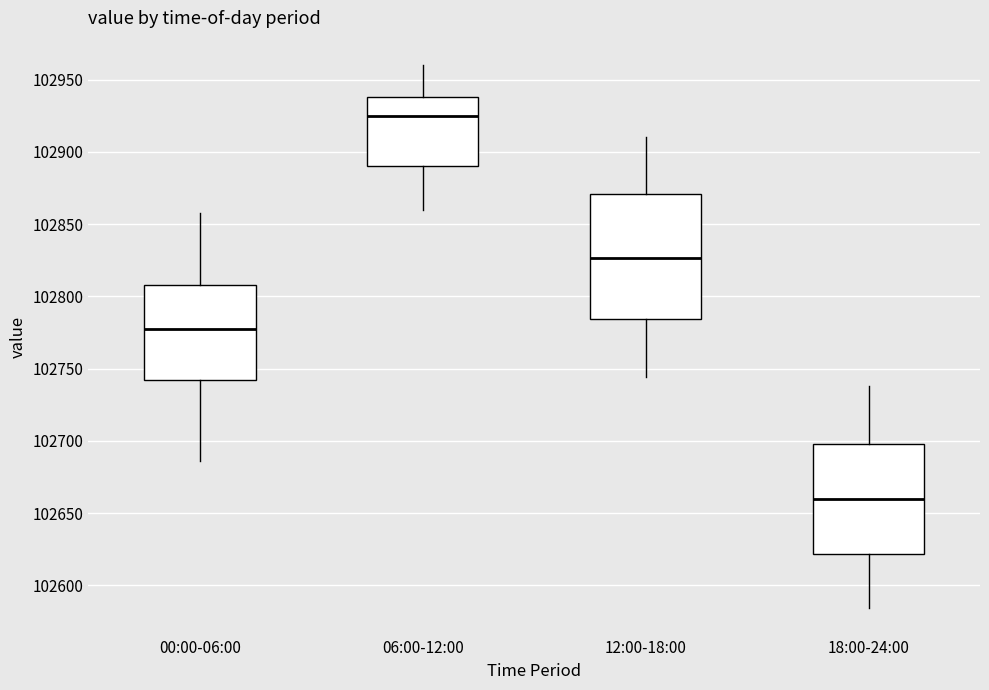

Reading left to right, read every box against the y-axis: the position of its median line, the range the box covers, and the ends of its whiskers. The values are not printed on the chart, so give them approximately, as read against the axis.

00:00-06:00: median 102780, box 102740 to 102810, whiskers 102685 to 102860
06:00-12:00: median 102925, box 102890 to 102940, whiskers 102860 to 102960
12:00-18:00: median 102825, box 102785 to 102870, whiskers 102745 to 102910
18:00-24:00: median 102660, box 102620 to 102700, whiskers 102585 to 102740